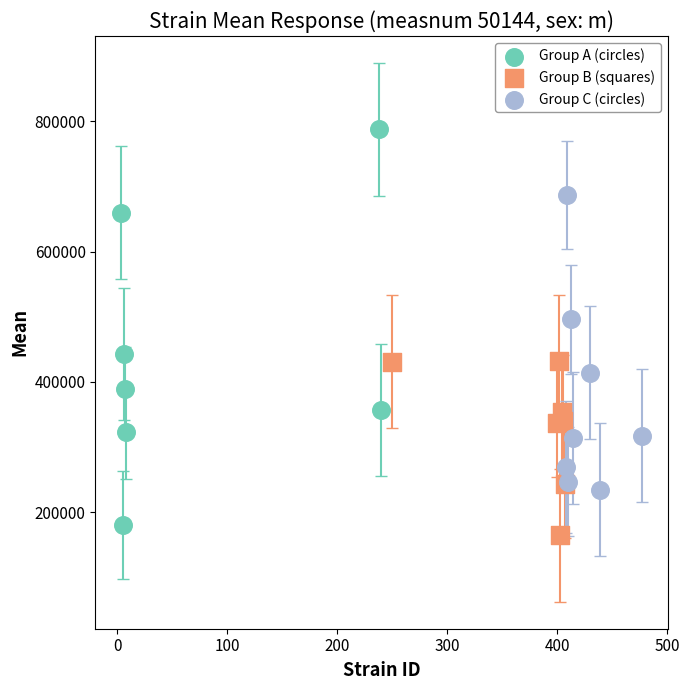

What are all the series names shown in the legend?

Group A (circles), Group B (squares), Group C (circles)